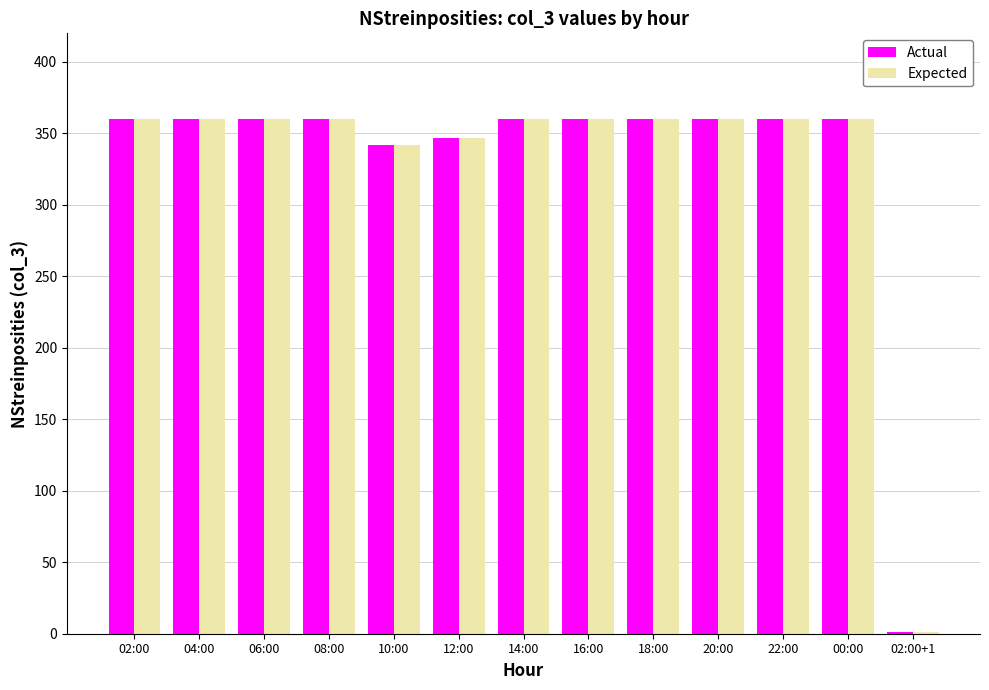

Reading left to right, list all the values displayed in this chart.

Actual: 360	360	360	360	342	347	360	360	360	360	360	360	1
Expected: 360	360	360	360	342	347	360	360	360	360	360	360	1